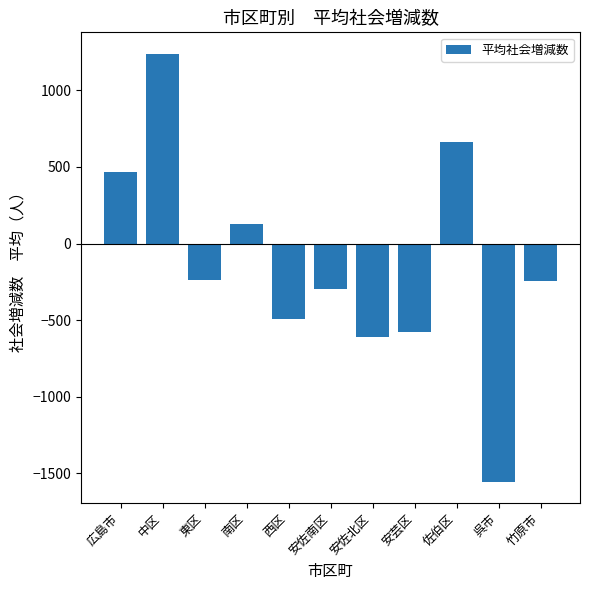

What is the label of the 6th bar from the right?

安佐南区